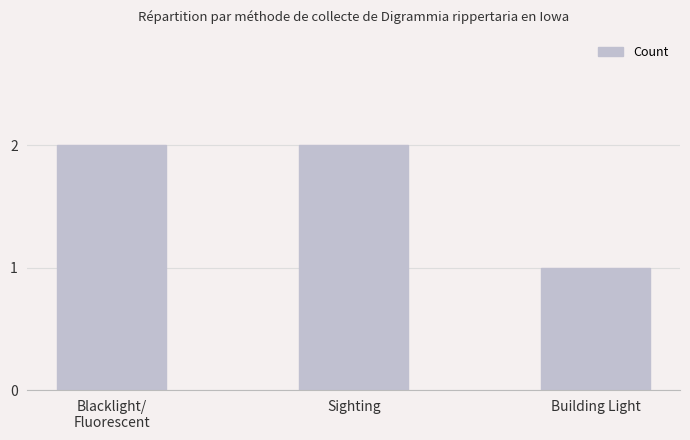

Which has a higher value, Sighting or Building Light?

Sighting